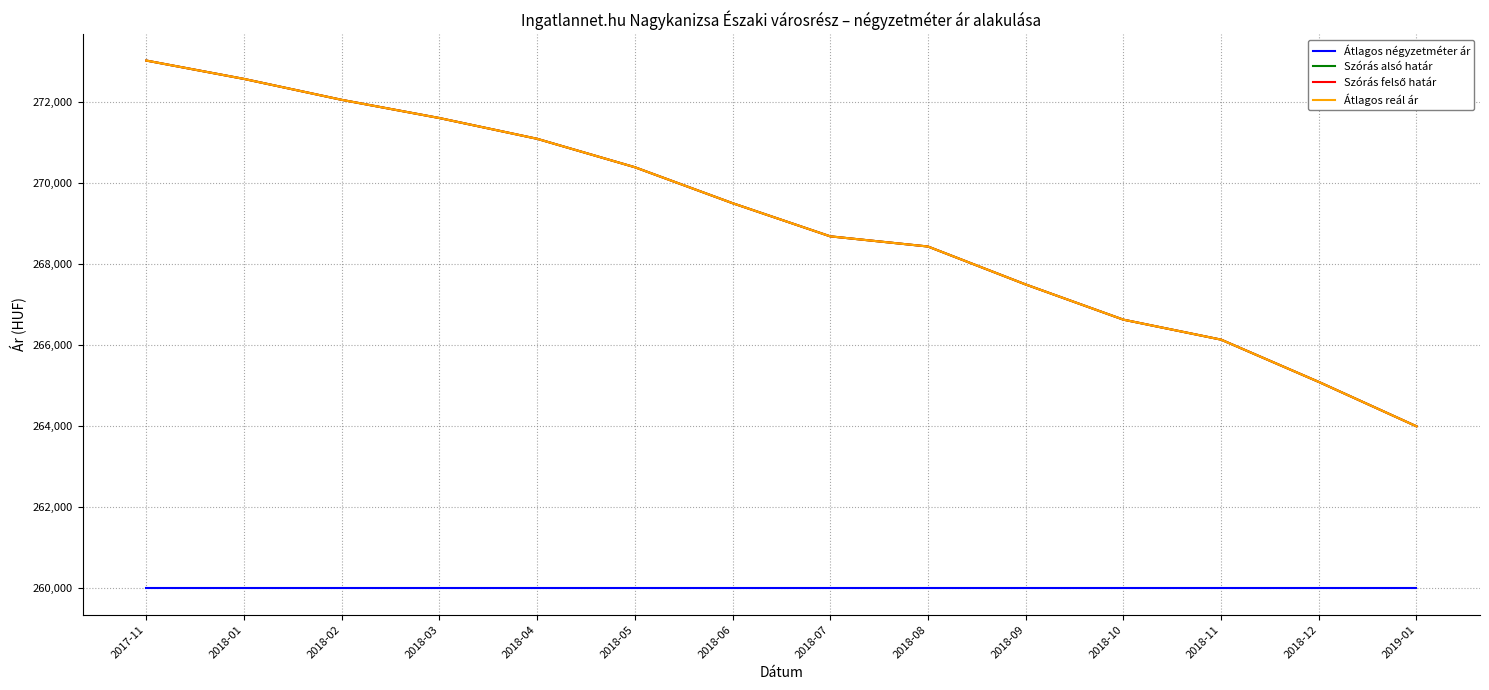

Between 2018-09 and 2018-10, which is larger?

2018-09